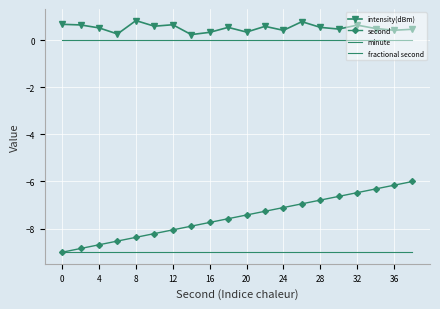

Reading left to right, transcribe all the data shown in this chart.

intensity(dBm): 0.7	0.6	0.5	0.3	0.8	0.6	0.6	0.2	0.3	0.5	0.3	0.6	0.4	0.8	0.5	0.5	0.6	0.5	0.4	0.5
second: -9.0	-8.8	-8.7	-8.5	-8.4	-8.2	-8.1	-7.9	-7.7	-7.6	-7.4	-7.3	-7.1	-6.9	-6.8	-6.6	-6.5	-6.3	-6.2	-6.0
minute: 0.0	0.0	0.0	0.0	0.0	0.0	0.0	0.0	0.0	0.0	0.0	0.0	0.0	0.0	0.0	0.0	0.0	0.0	0.0	0.0
fractional second: -9.0	-9.0	-9.0	-9.0	-9.0	-9.0	-9.0	-9.0	-9.0	-9.0	-9.0	-9.0	-9.0	-9.0	-9.0	-9.0	-9.0	-9.0	-9.0	-9.0